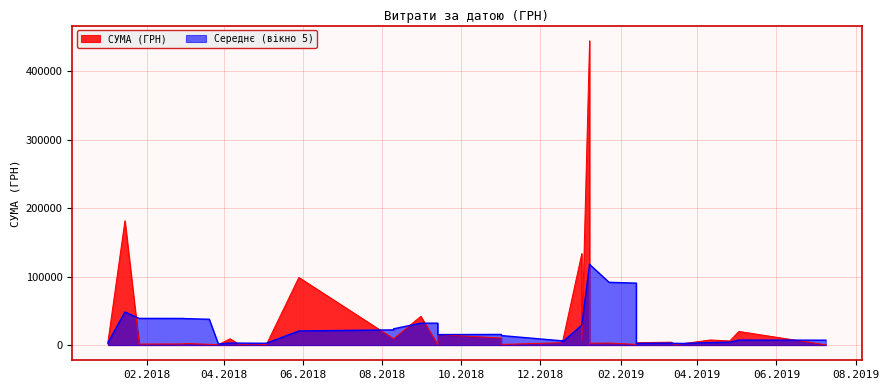

Reading left to right, extract all data points from this chart.

09.07.2019=385.1	03.05.2019=19907.5	26.04.2019=6058.7	11.04.2019=7499.0	21.03.2019=1991.0	14.03.2019=1078.0	12.03.2019=4234.6	13.02.2019=1051.9	13.02.2019=3500.0	23.01.2019=2939.9	08.01.2019=444884.0	08.01.2019=1350.8	08.01.2019=2688.0	02.01.2019=133830.4	02.01.2019=6863.2	18.12.2018=3464.0	18.12.2018=3464.0	18.12.2018=3464.0	01.11.2018=10312.5	01.11.2018=960.0	13.09.2018=665.0	13.09.2018=15400.0	31.08.2018=42045.4	10.08.2018=9250.0	10.08.2018=9250.0	29.05.2018=98874.2	04.05.2018=631.0	04.05.2018=824.0	26.04.2018=1507.0	13.04.2018=1162.7	06.04.2018=9196.3	28.03.2018=578.0	21.03.2018=1135.0	02.03.2018=2412.0	01.03.2018=1690.1	26.01.2018=1540.9	15.01.2018=181863.0	02.01.2018=2093.7	02.01.2018=3572.0	02.01.2018=5916.0